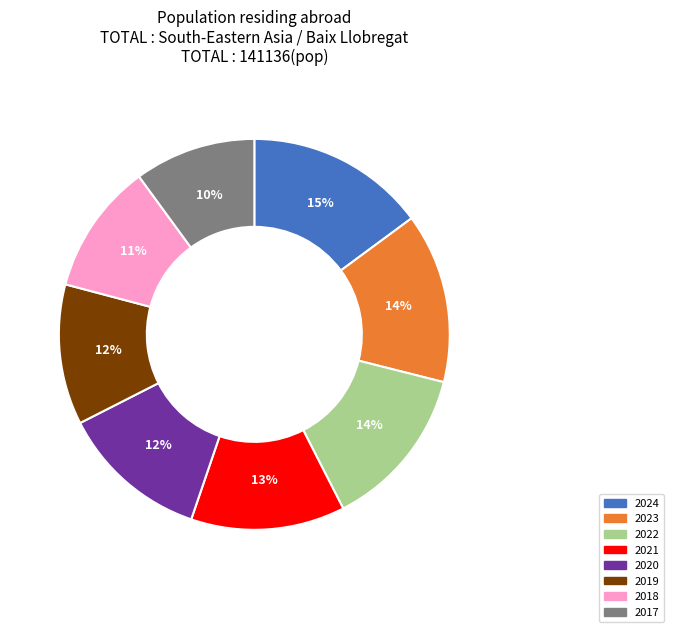

To the nearest percent, what is the average slice percentage?

12%